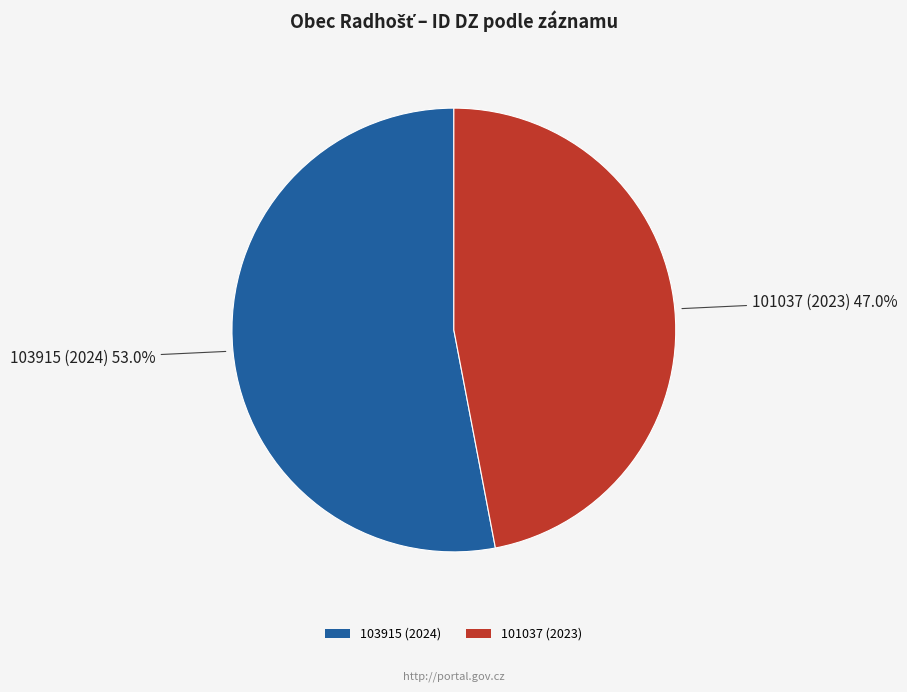

To the nearest percent, what portion does 103915 (2024) represent?

53%